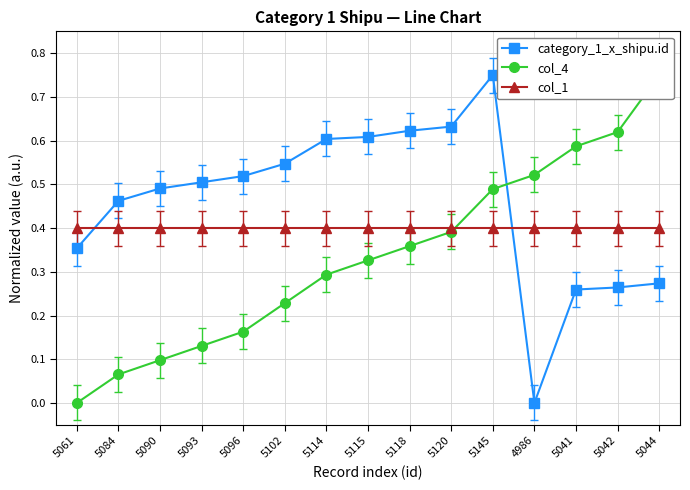

Rank the series by their maximum value, from lowest to highest.

col_1, category_1_x_shipu.id, col_4